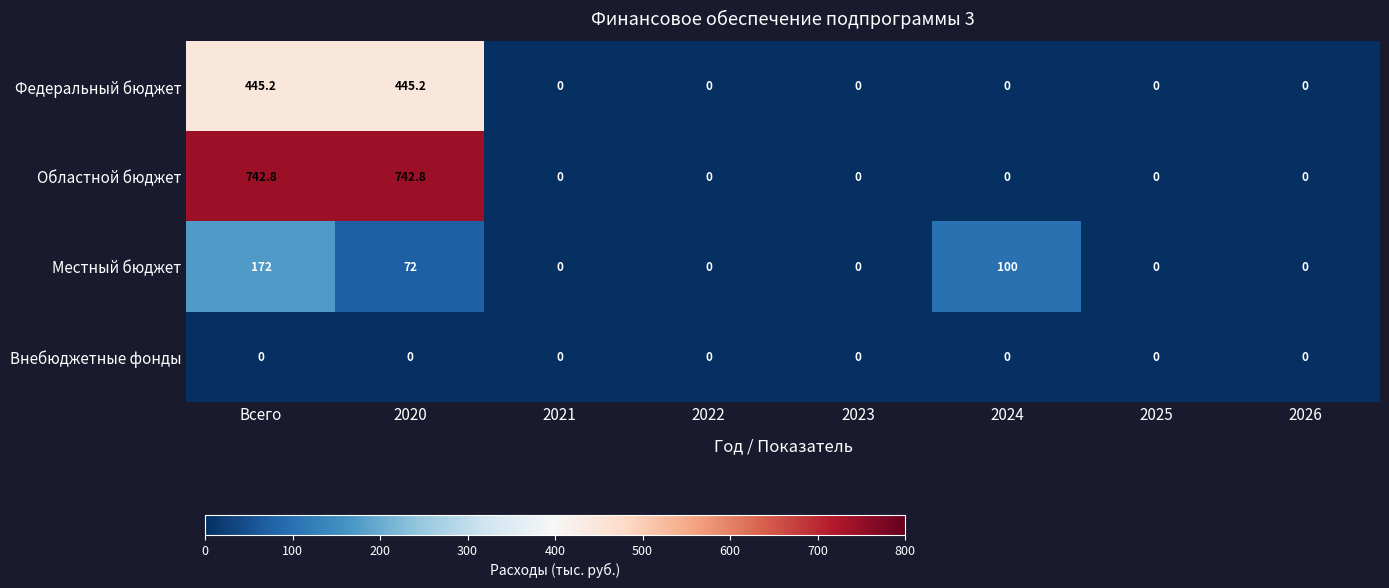

What is the average value of the Областной бюджет series?

185.7